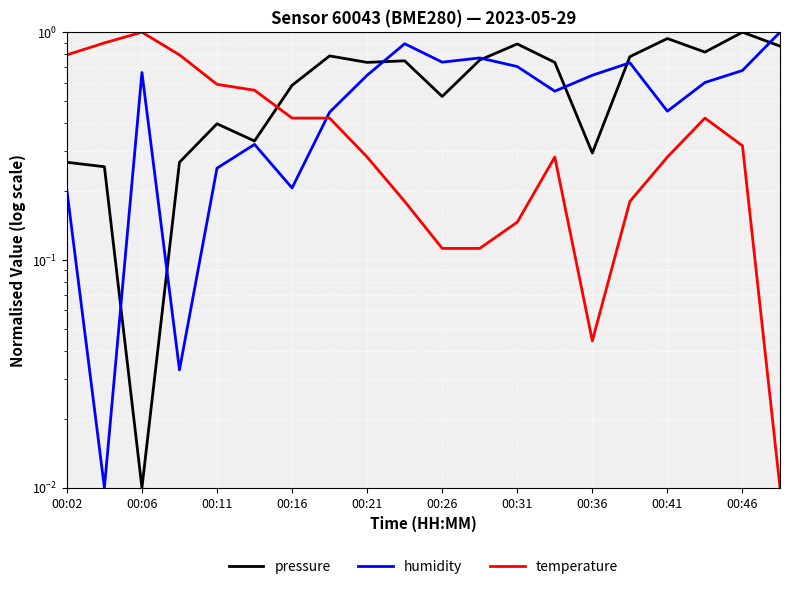

How many distinct data groups are displayed?

3